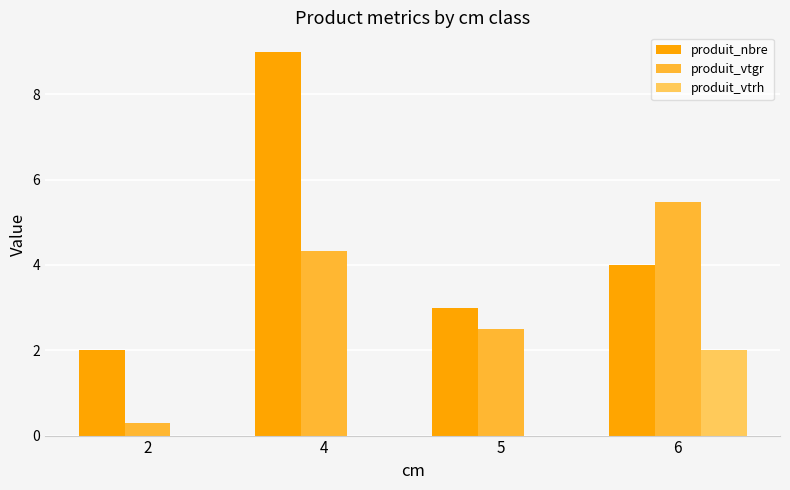

What is the highest value of the produit_vtgr series?

5.5